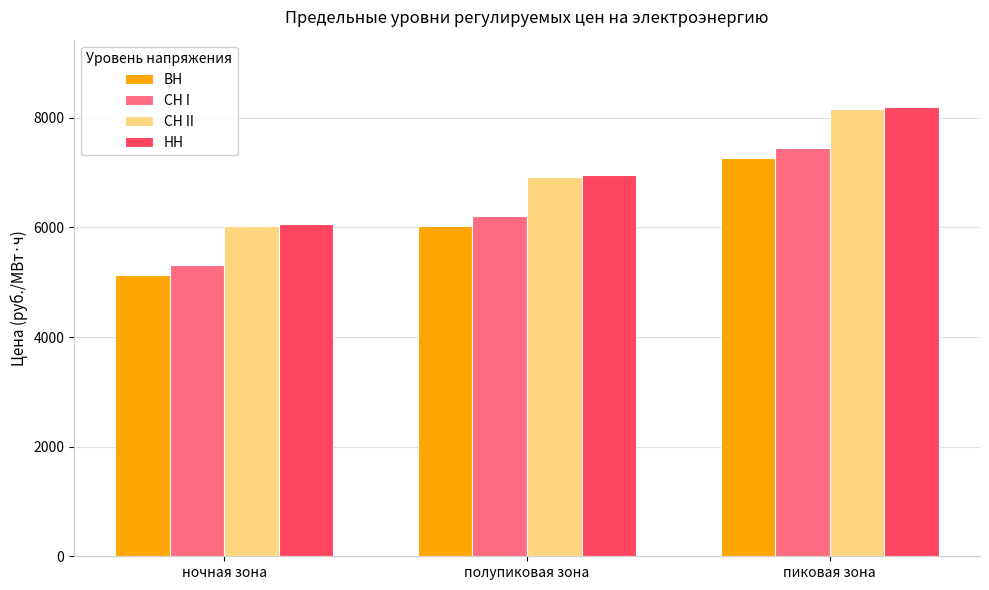

How many bars are there in total?

12